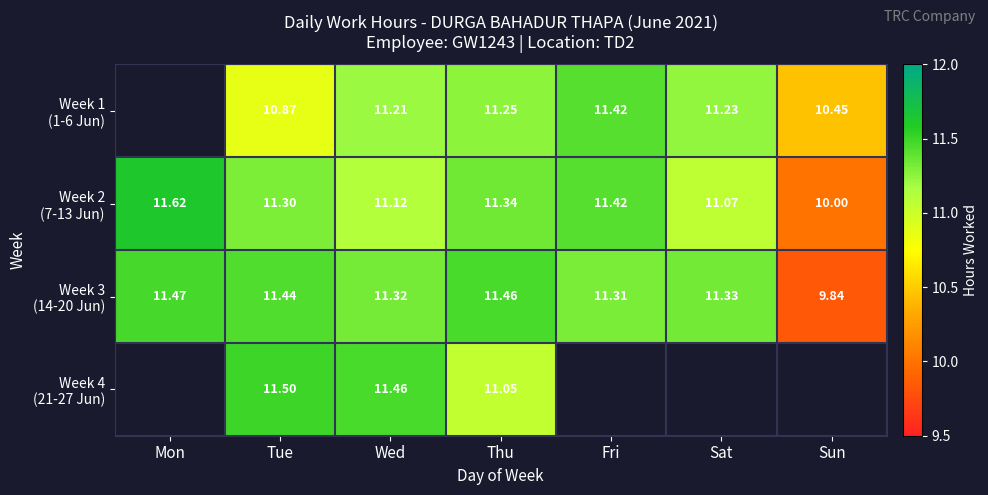

Between Mon and Sun, which series saw the biggest shift?

Week 3 (14-20 Jun)